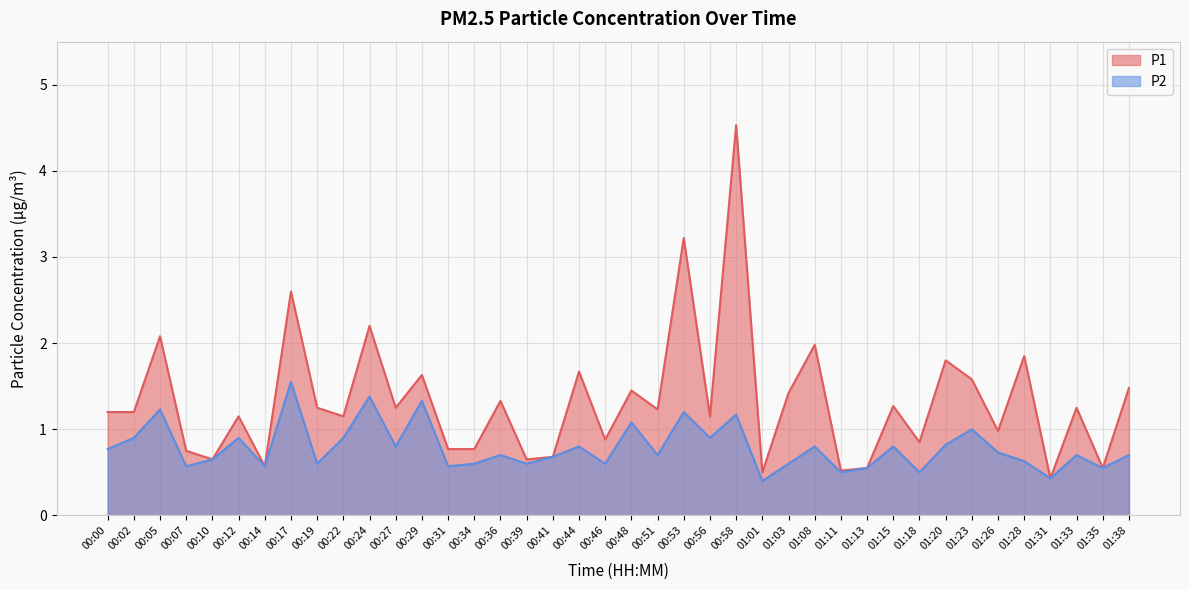

Is the value of P2 at 00:27 greater than the value of P1 at 00:14?

Yes